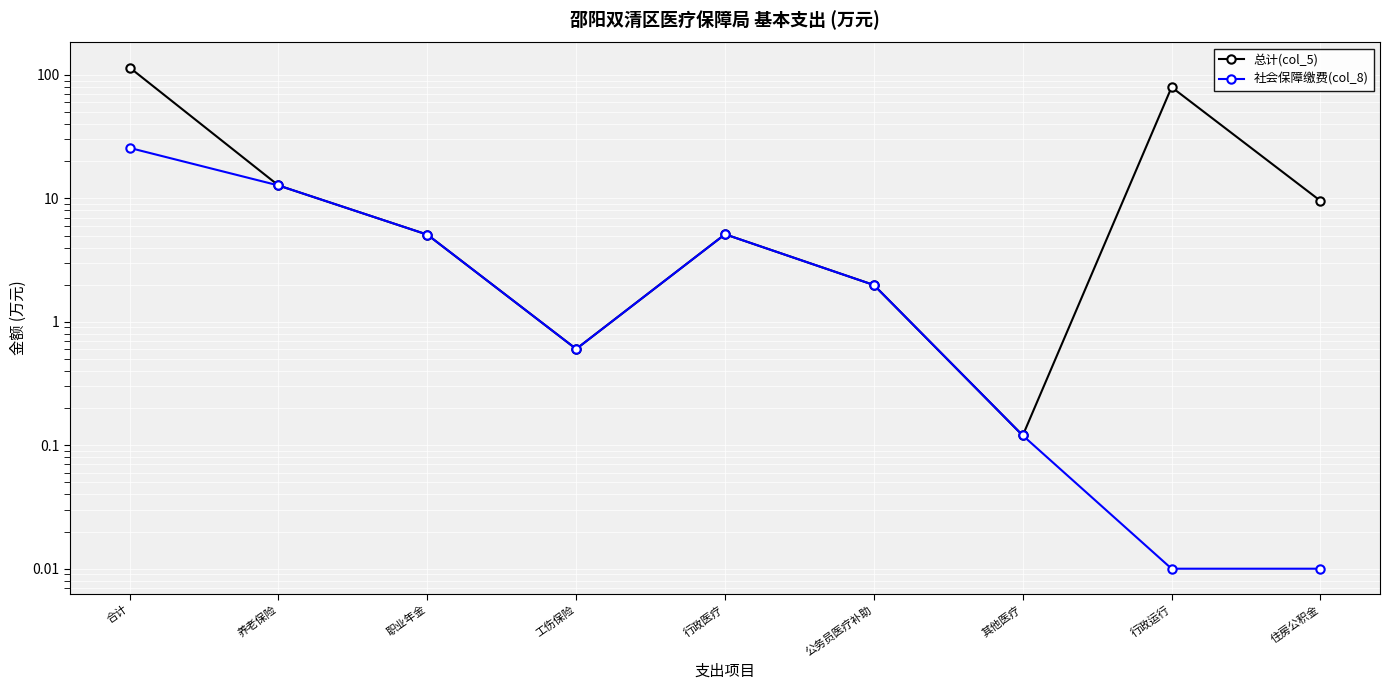

What is the value of the 总计(col_5) point at the 7th from the left?

0.1